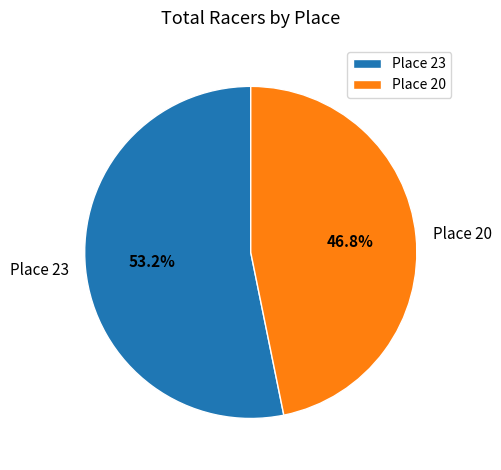

Rank the categories by value from highest to lowest.

Place 23, Place 20